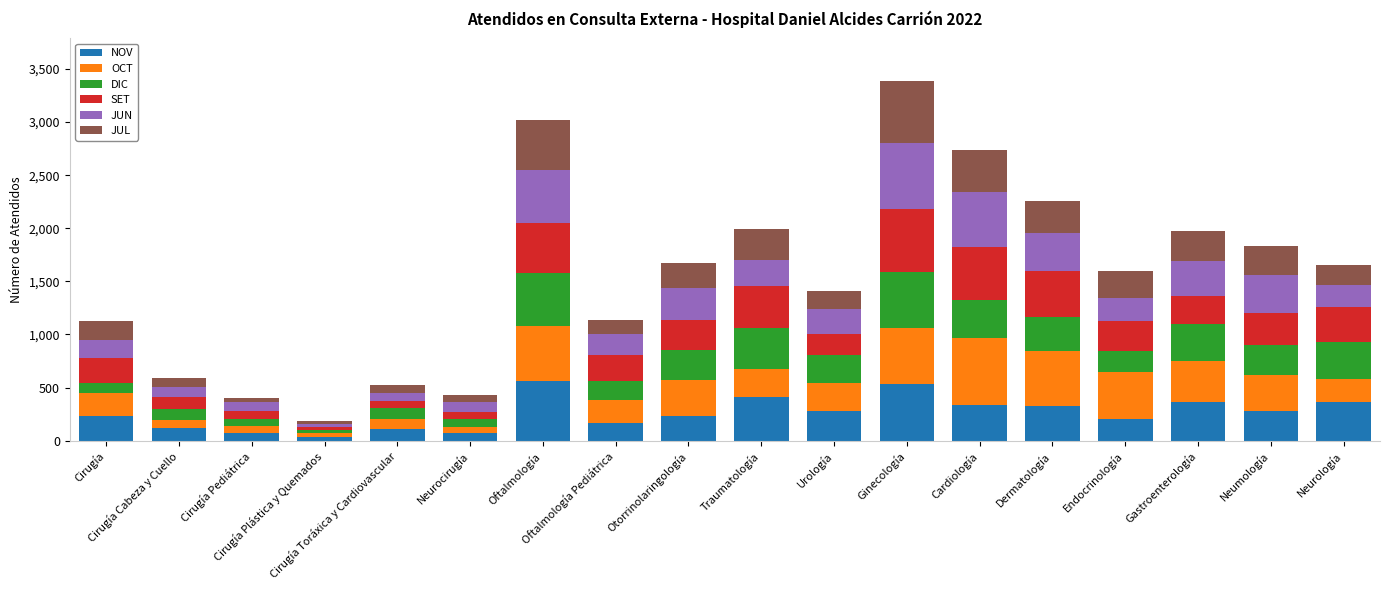

What is the highest value of the NOV series?

557